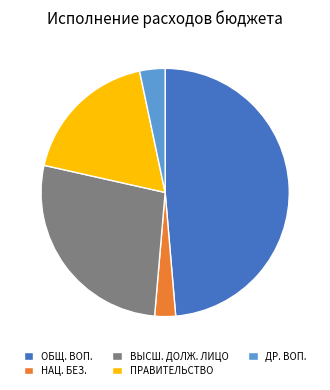

Is it true that ВЫСШ. ДОЛЖ. ЛИЦО is 18% of the pie?

False